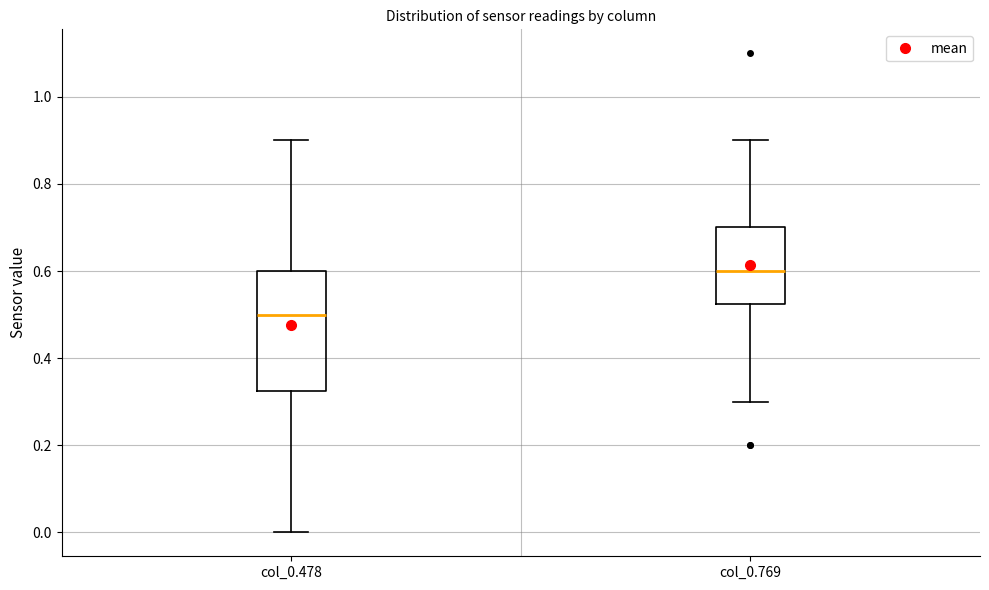

Reading left to right, transcribe this box plot: for each box, give where its median line is, the range the box spans, and where its two whiskers end, as read against the y-axis. The values are not printed on the chart, so give them approximately, as read against the axis.

col_0.478: median 0.50, box 0.32 to 0.60, whiskers 0.00 to 0.90
col_0.769: median 0.60, box 0.52 to 0.70, whiskers 0.30 to 0.90